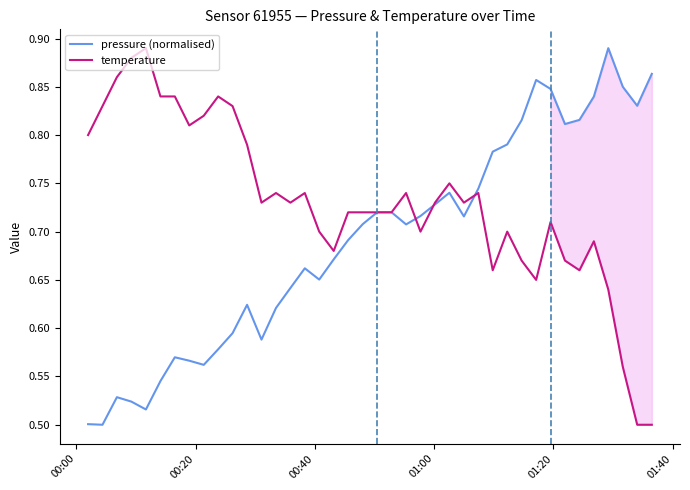

Which series has the largest total across all categories?

temperature